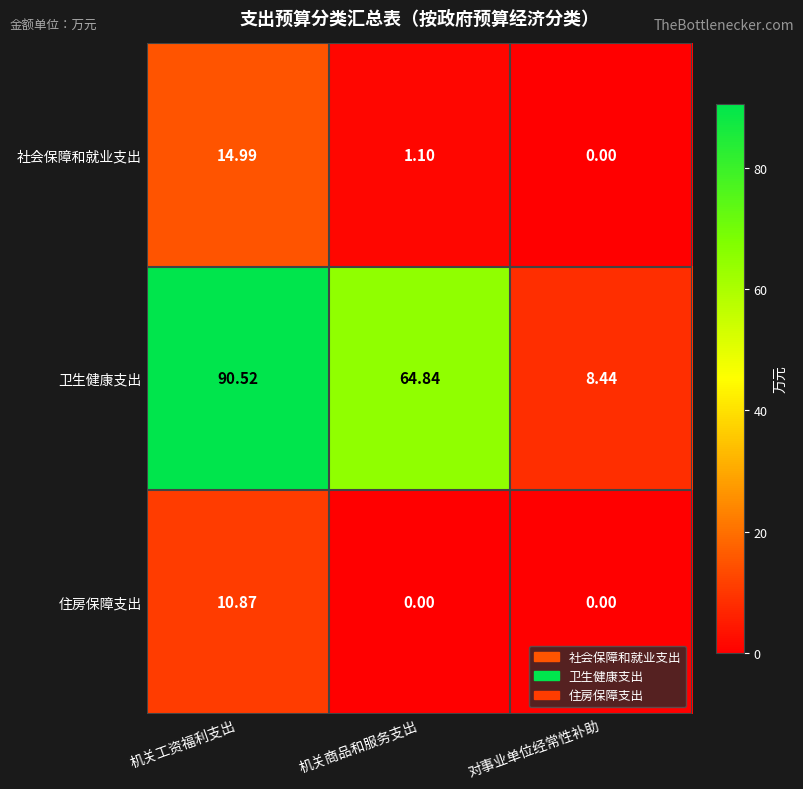

Which label corresponds to the largest value in the chart?

机关工资福利支出